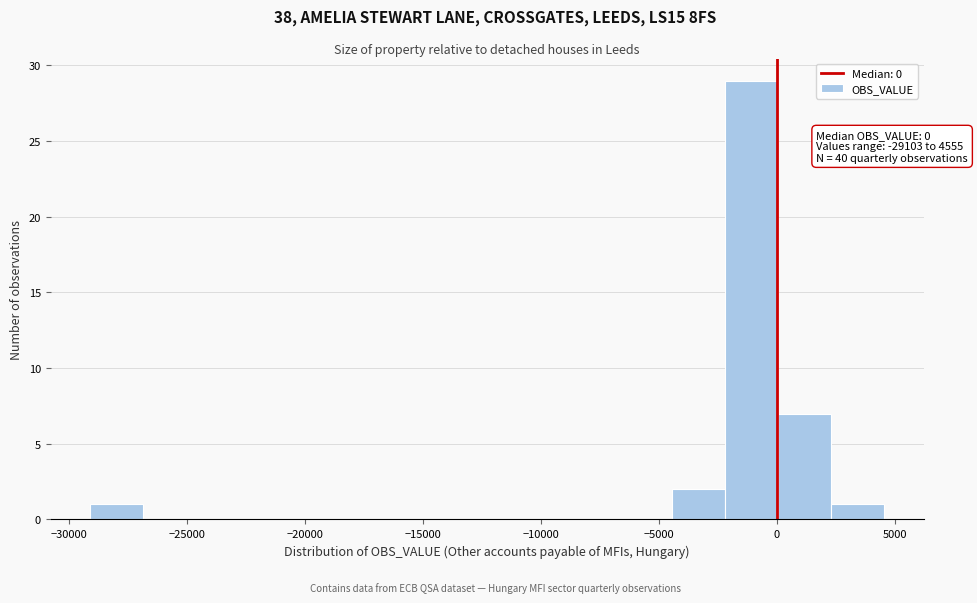

Which range on the x-axis has the tallest bar?

-2000 to 0